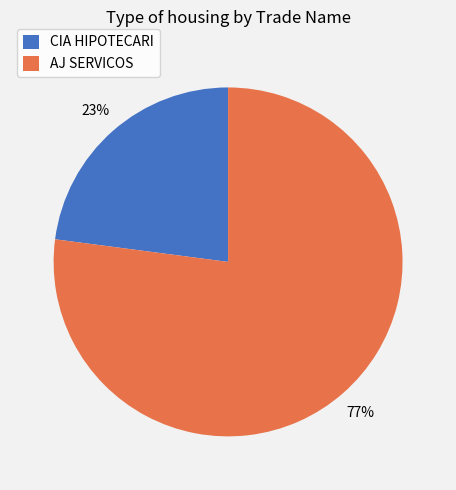

Combined, do AJ SERVICOS and CIA HIPOTECARI account for over 50%?

Yes